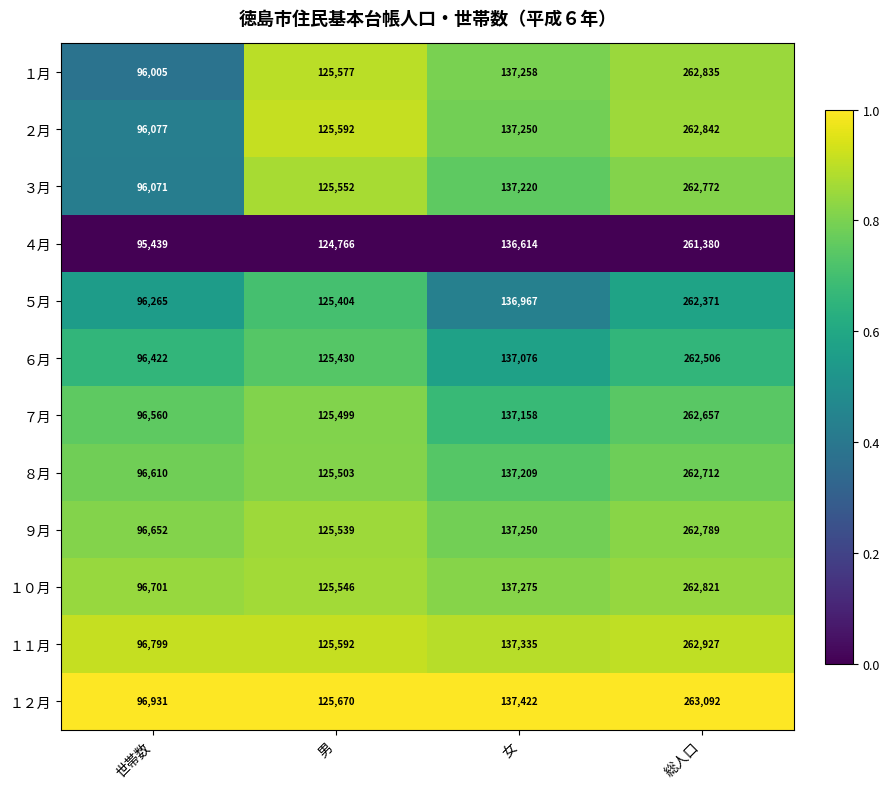

True or false: ９月 has a value of 88295 at 女.

False